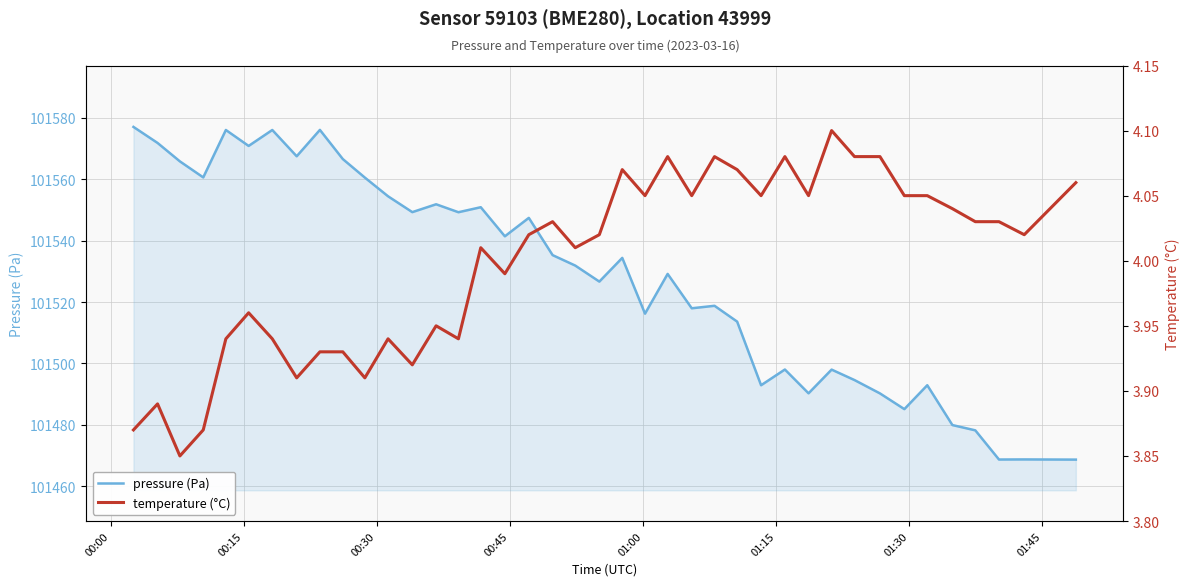

What is the minimum value for pressure (Pa)?

101468.7